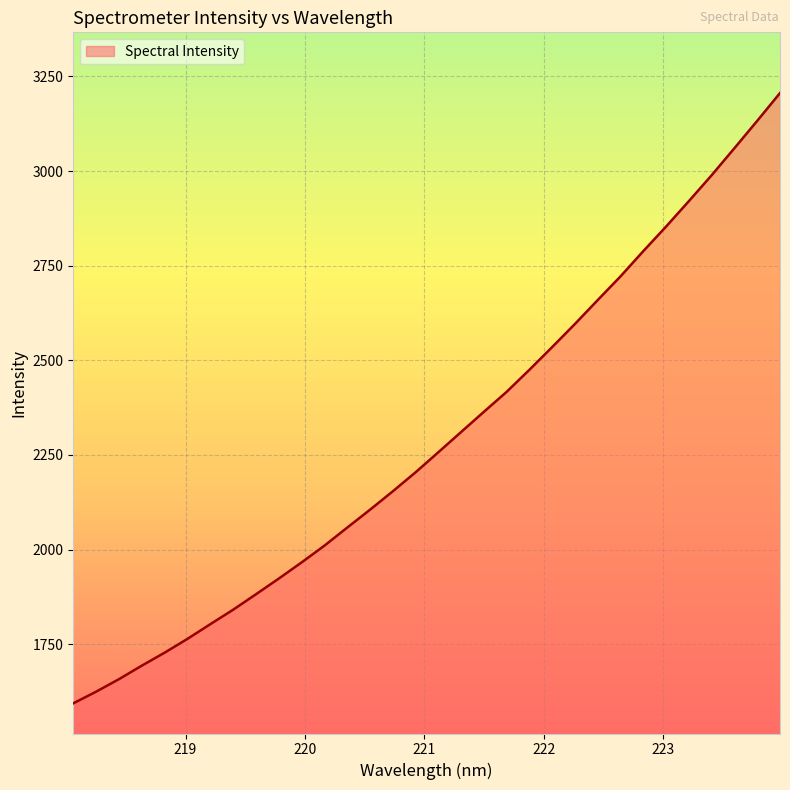

What is the difference between the maximum and minimum values?

1612.2